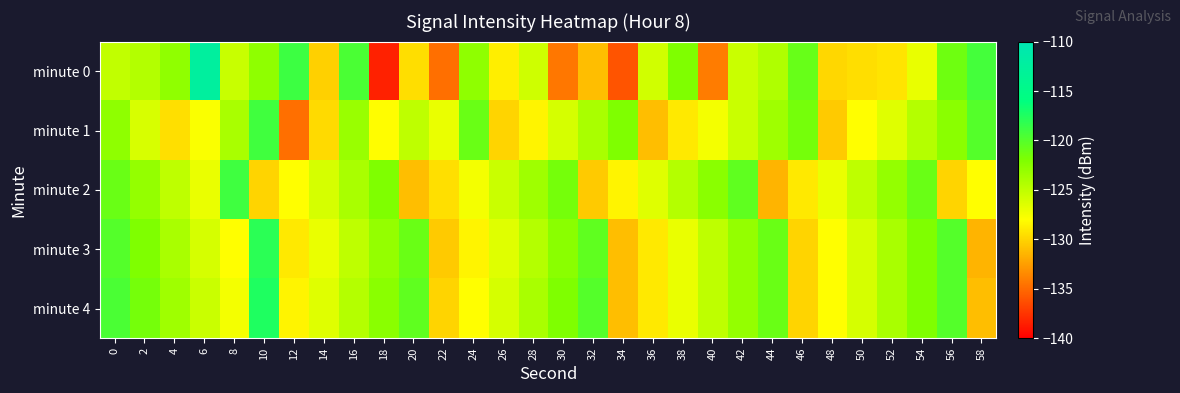

Which label corresponds to the smallest value in the chart?

18